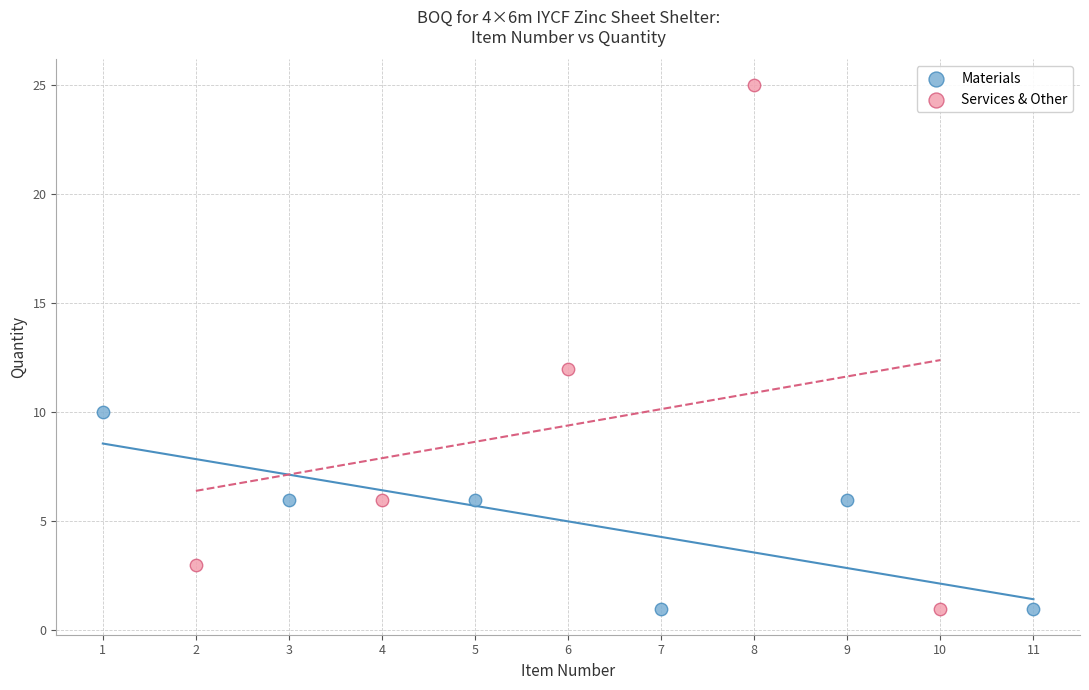

Which series has the widest spread of Y values?

Services & Other